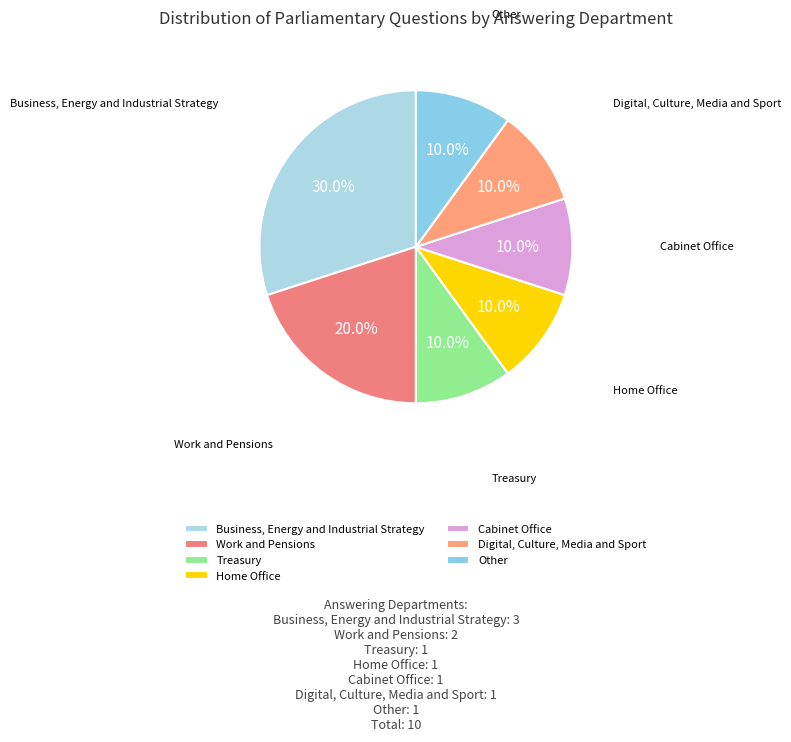

Approximately how many times larger is the value at Treasury compared to Cabinet Office?

1.0